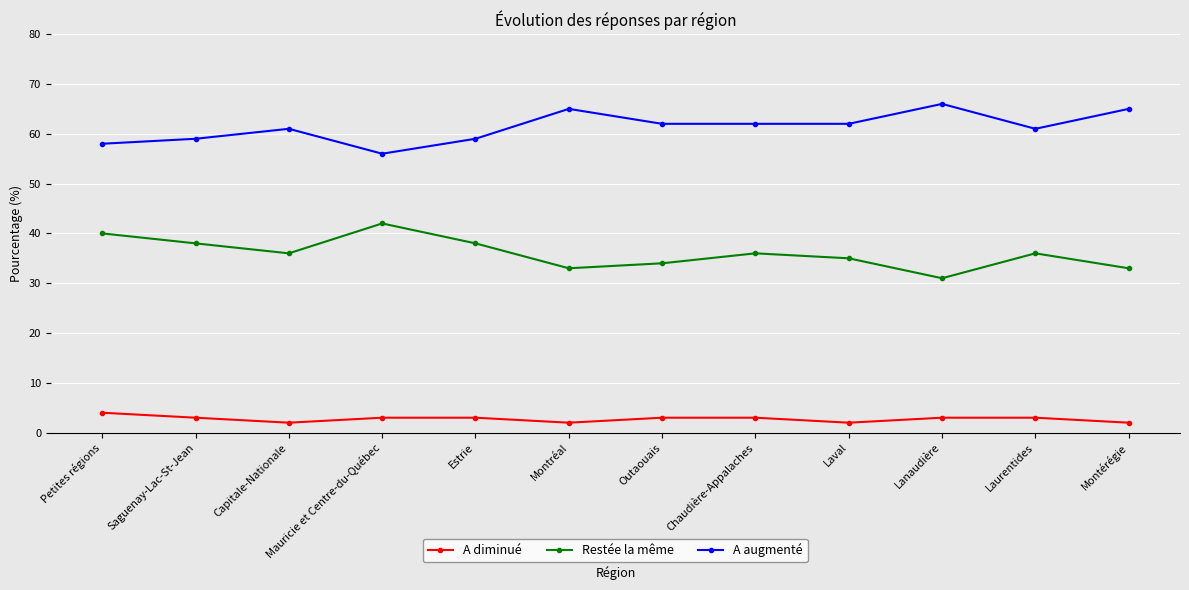

True or false: A augmenté and A diminué cross at least once.

False